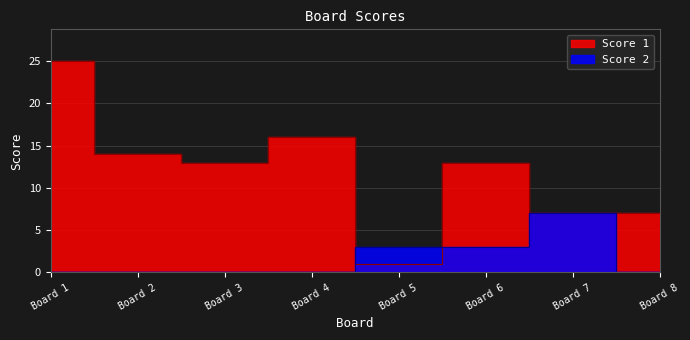

At how many categories does at least one series exceed 22?

1